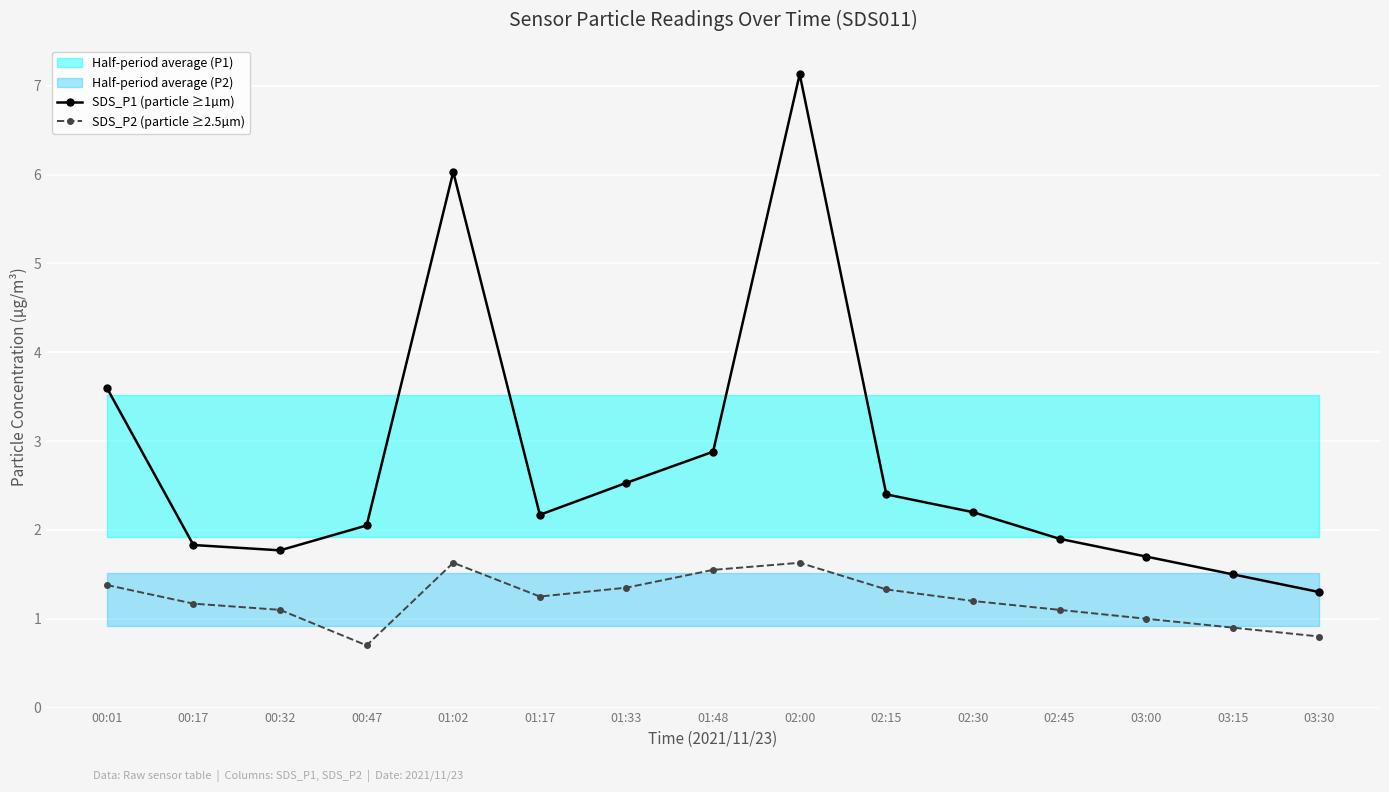

True or false: SDS_P1 (particle ≥1µm) has more than 1 interior local peaks.

True